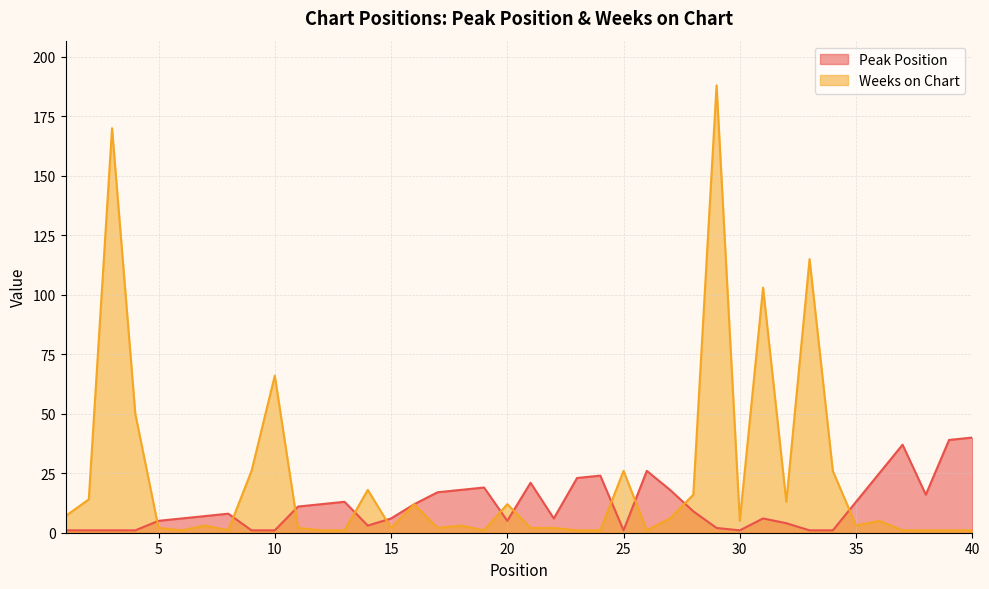

Between 32 and 13, which is larger?

13